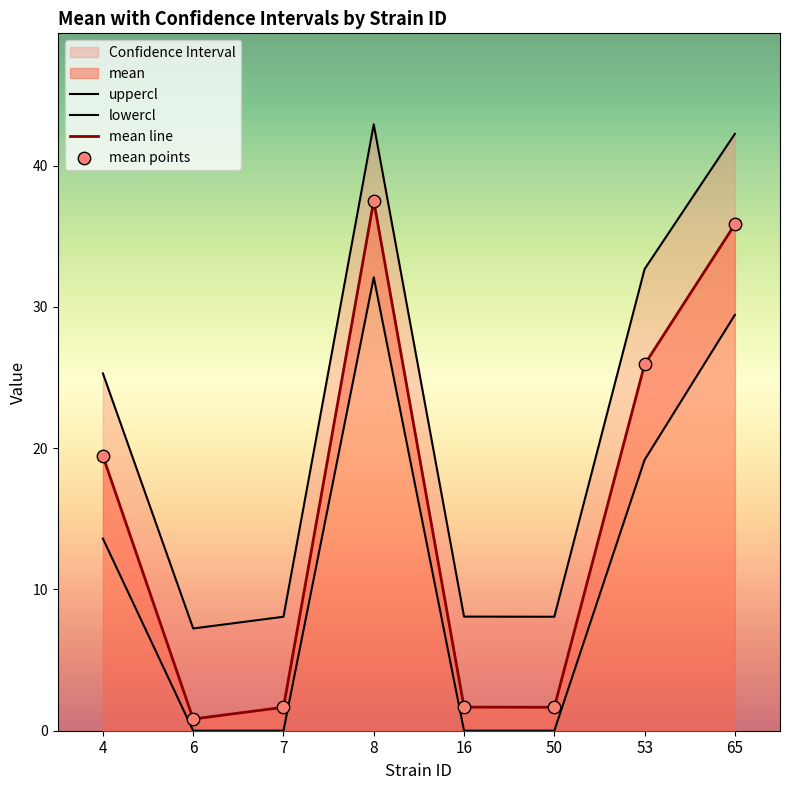

At which category is the sum across all series the highest?

8